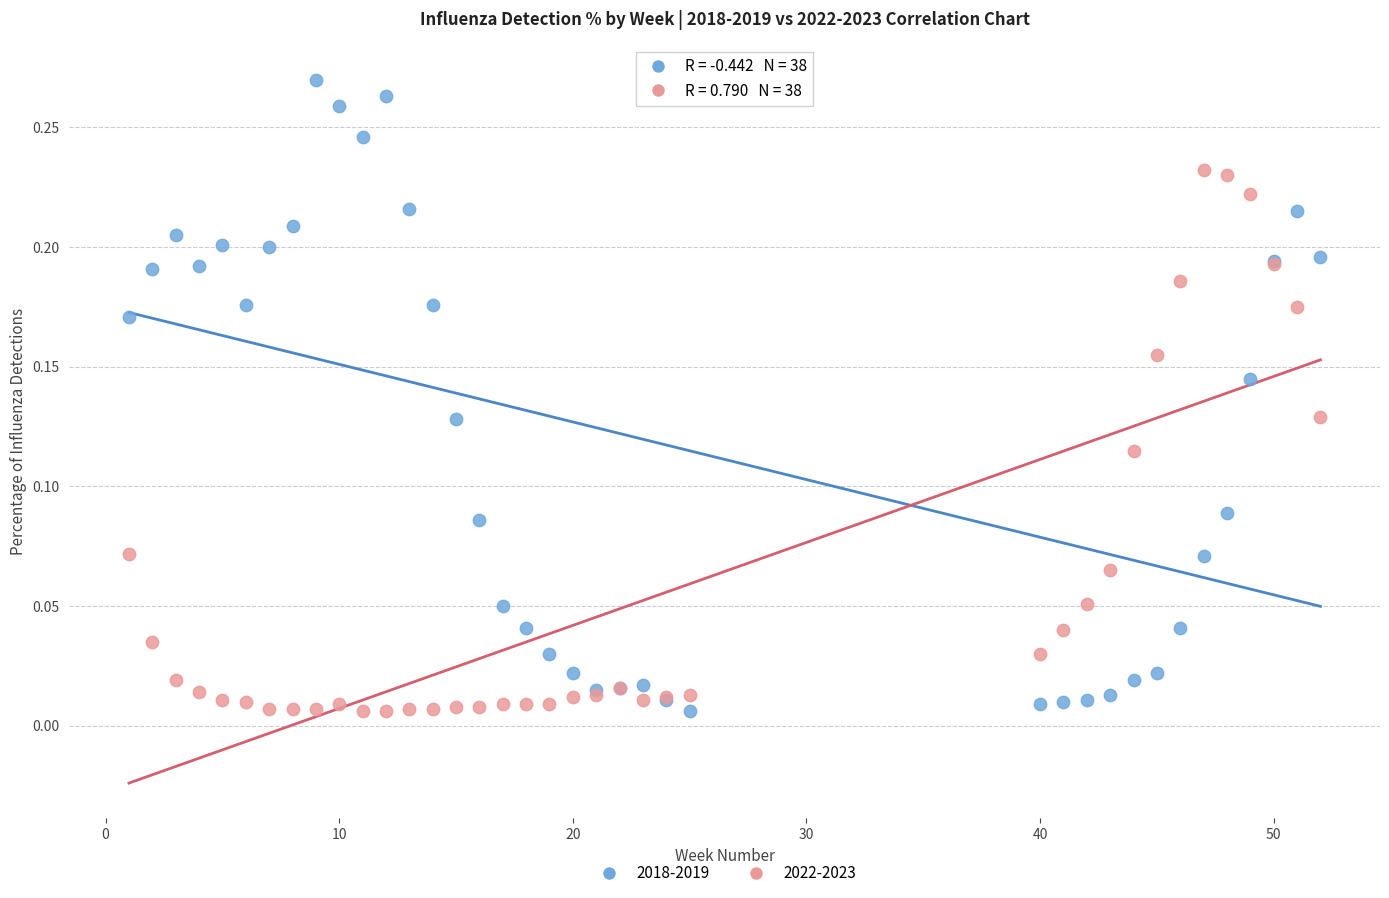

Which series has the largest Y range (max minus min)?

2018-2019